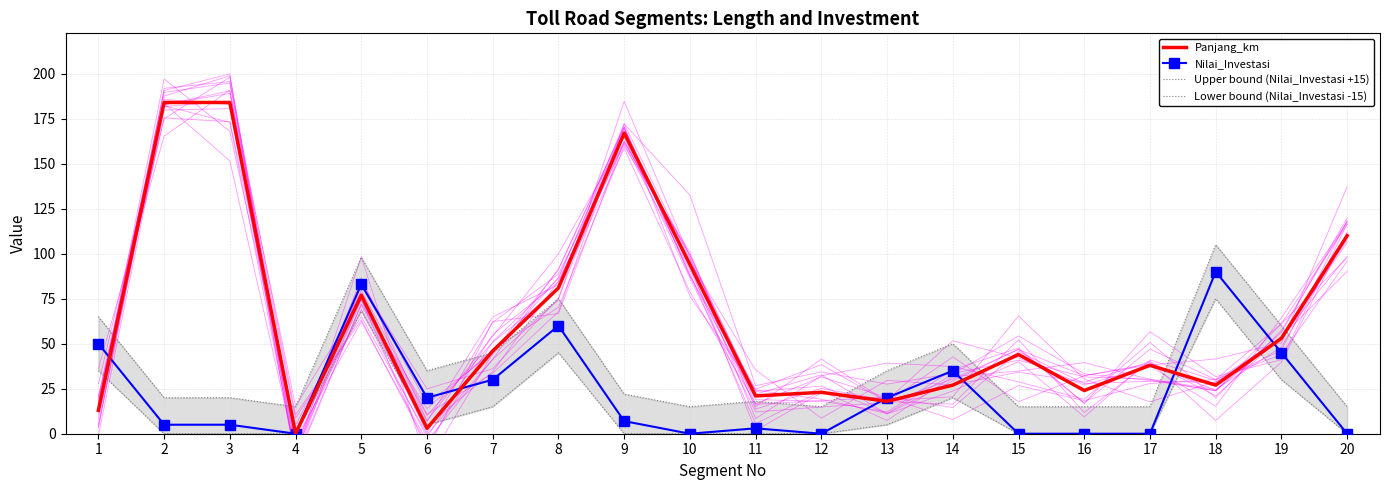

True or false: Upper bound (Nilai_Investasi +15) has more than 0 interior local peaks.

True